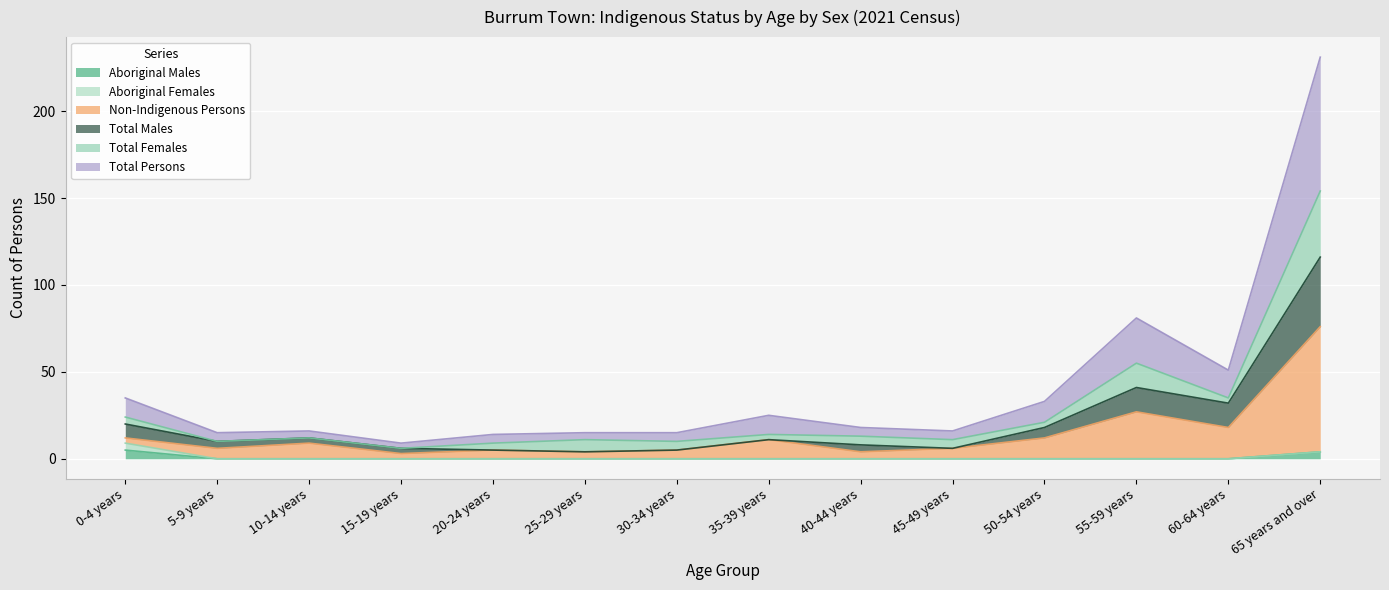

What is the maximum value for Aboriginal Males?

5